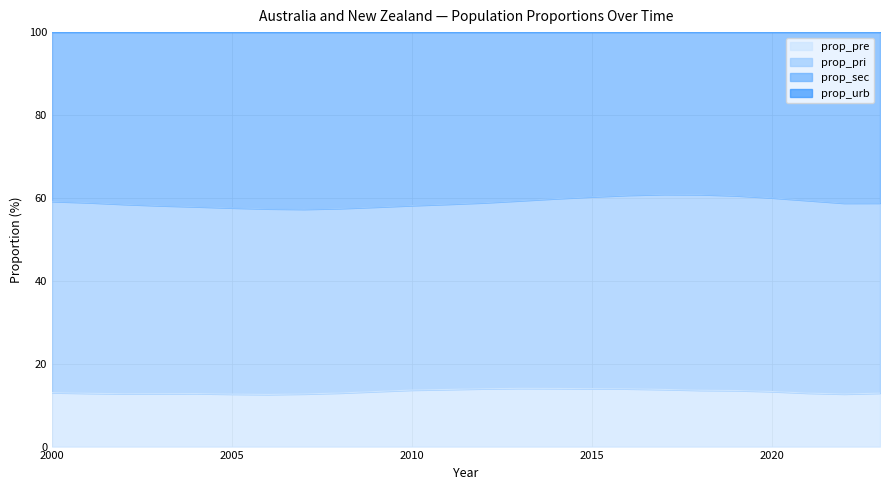

What is the minimum value for prop_pre?

12.6